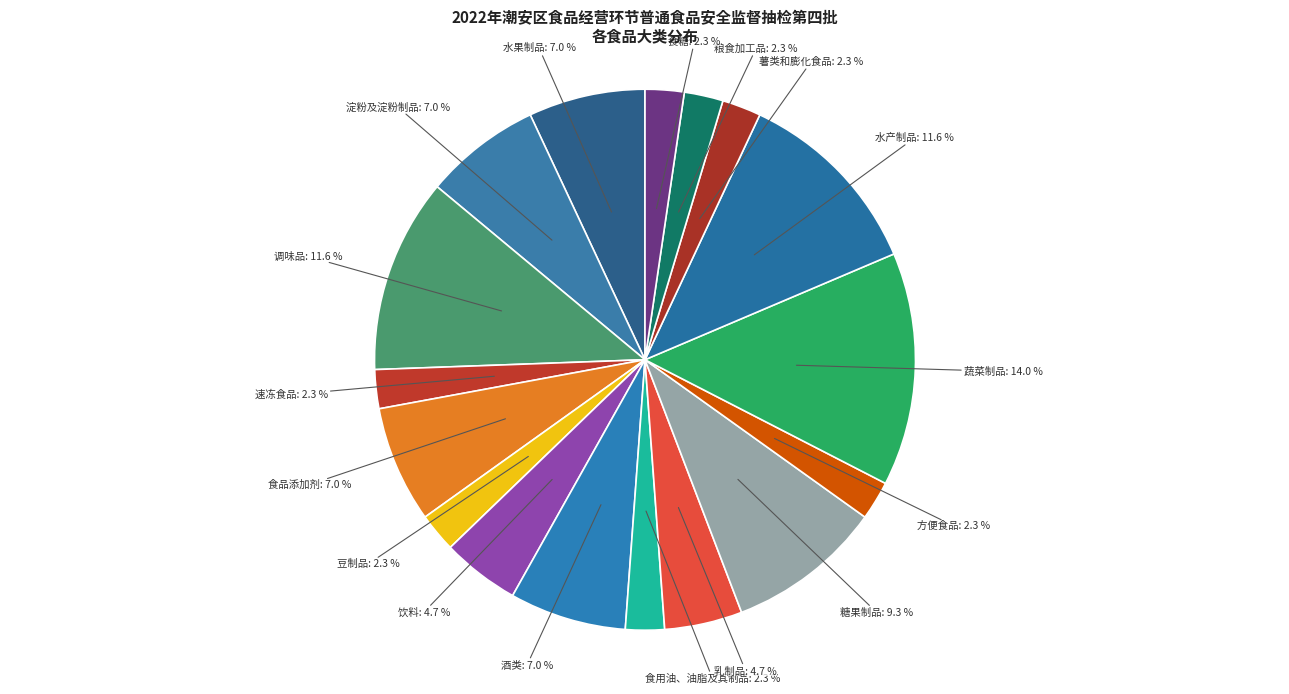

Which has a higher value, 饮料: 4.7 % or 调味品: 11.6 %?

调味品: 11.6 %